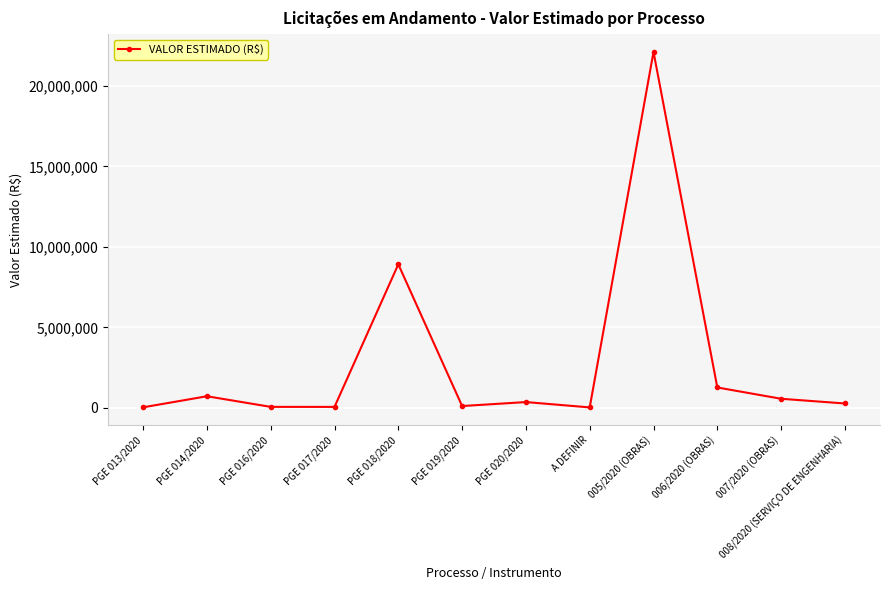

What is the maximum value shown in the chart?

22119104.6